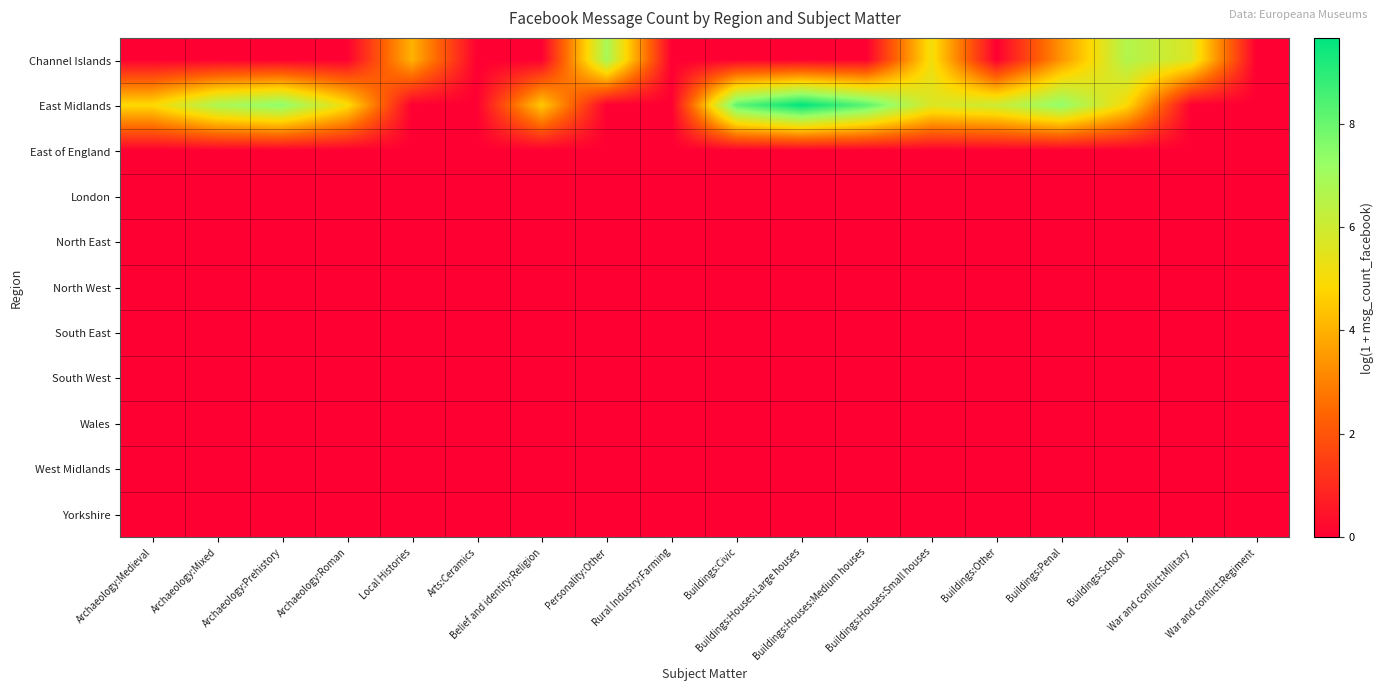

At which category is the sum across all series the highest?

Buildings:School